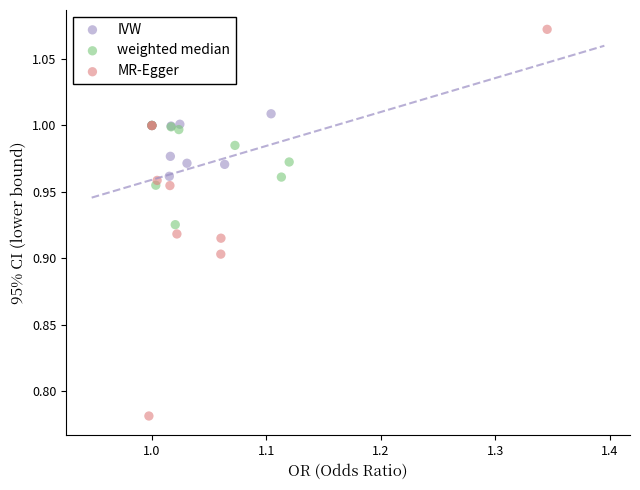

Which series reaches the maximum Y coordinate?

MR-Egger